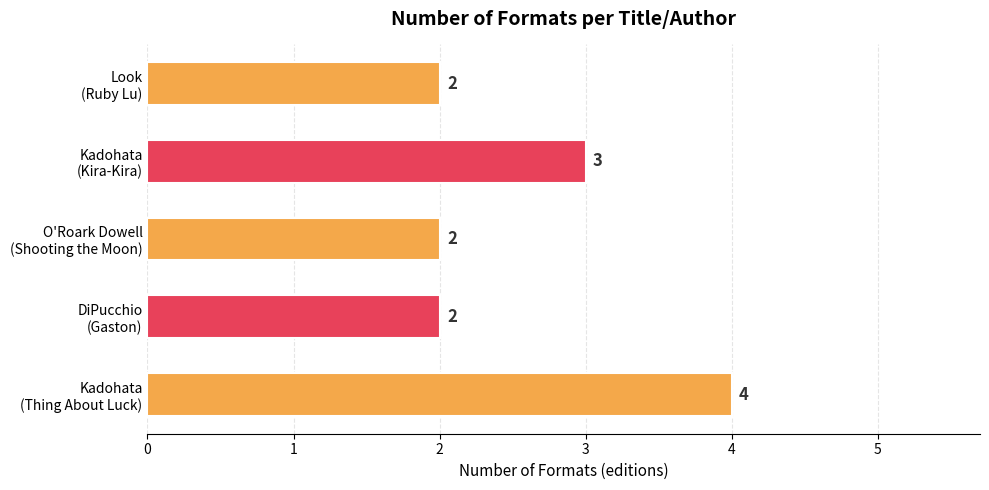

What is the greatest value displayed?

4